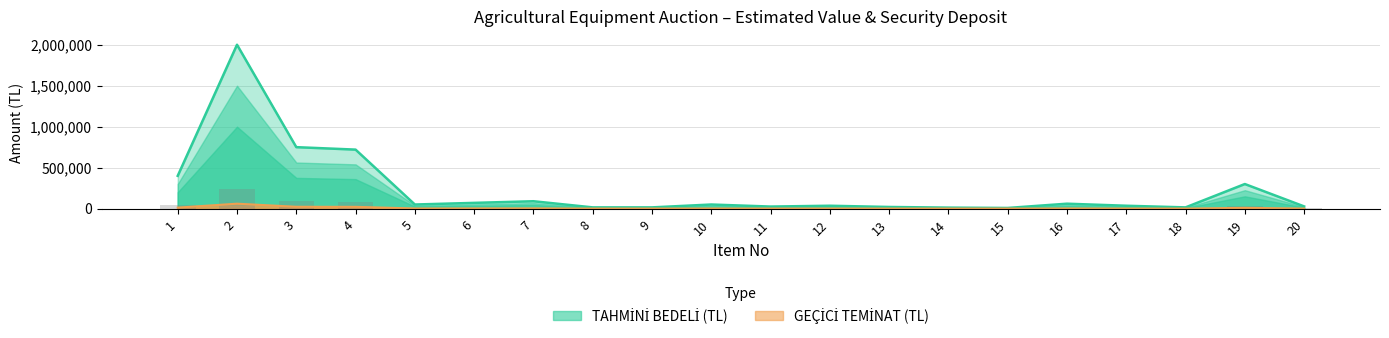

What is the value of the TAHMİNİ BEDELİ (TL) bar at the 18th from the left?

15000